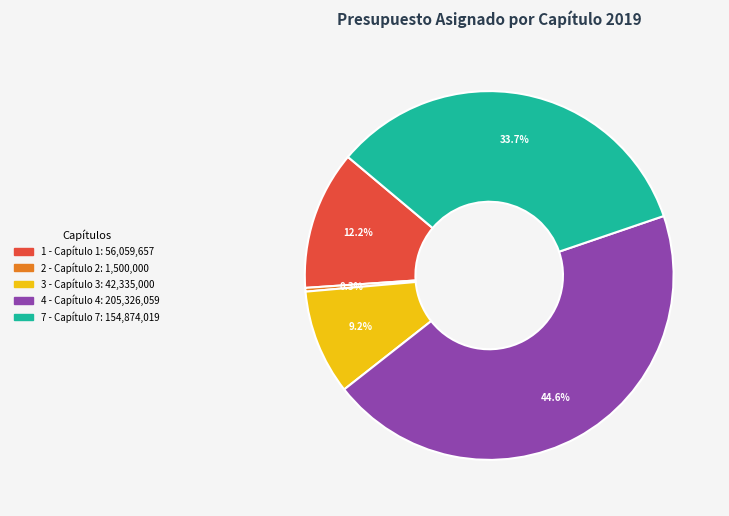

Is there a majority slice in this chart?

No